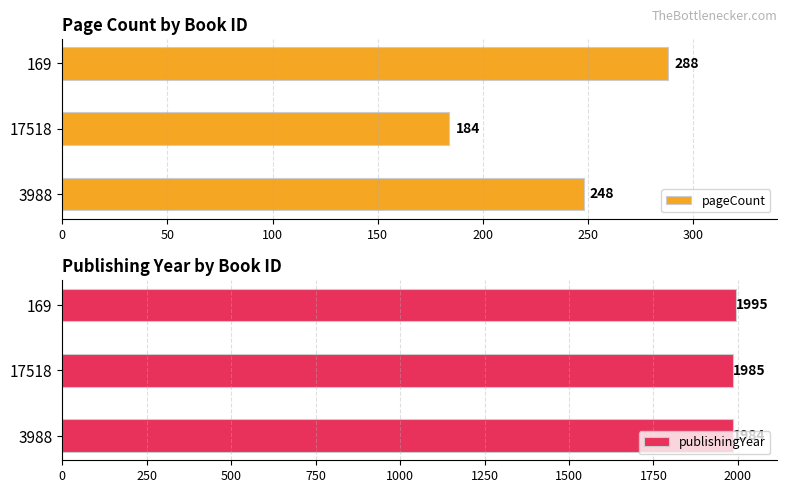

Which series has the largest total across all categories?

publishingYear